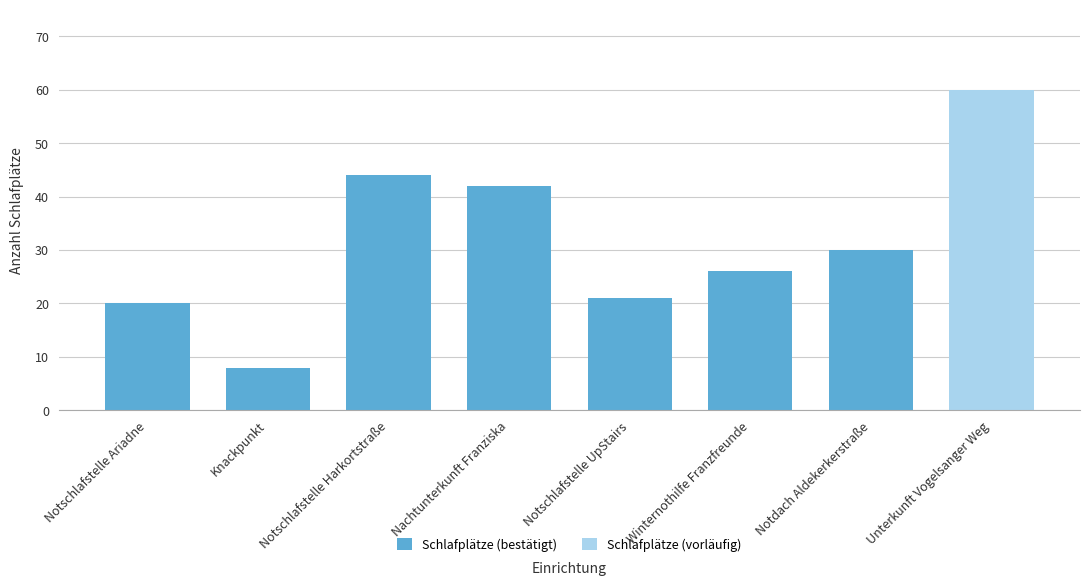

Is it true that the value at Nachtunterkunft Franziska is 42?

True